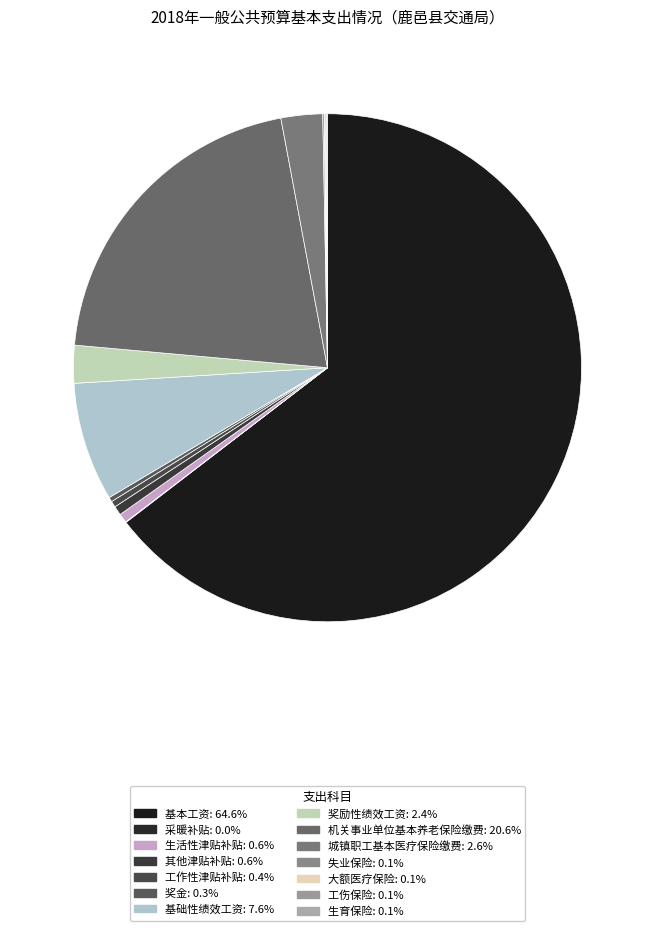

Count the number of slices in the pie.

14